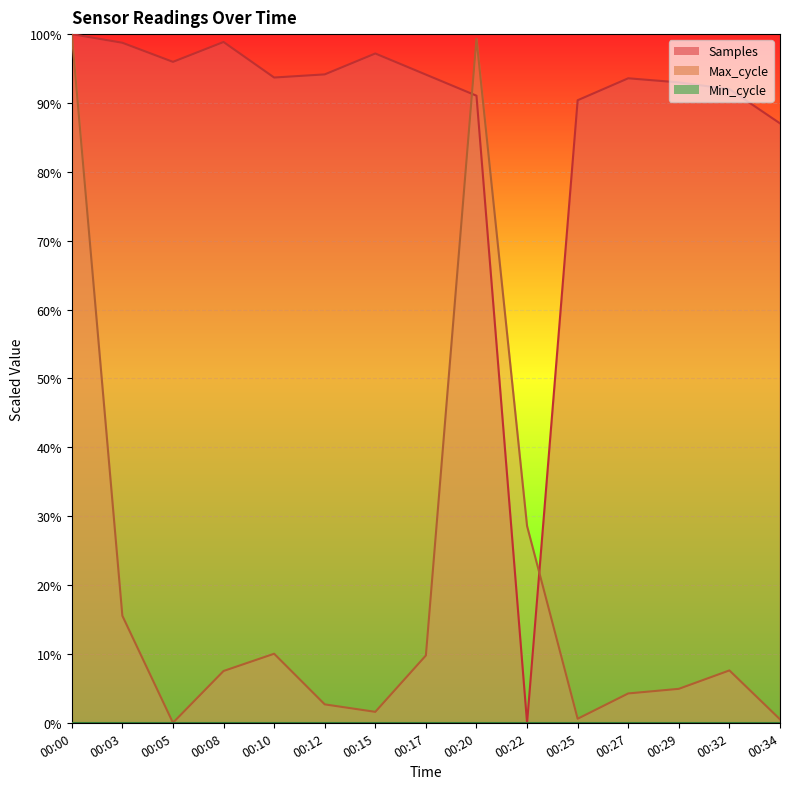

Reading left to right, what are all the values shown in this chart?

Samples: 00:00=100.0	00:03=98.7	00:05=96.0	00:08=98.9	00:10=93.7	00:12=94.2	00:15=97.2	00:17=94.1	00:20=91.1	00:22=0.0	00:25=90.4	00:27=93.6	00:29=93.0	00:32=92.0	00:34=87.0
Max_cycle: 00:00=100.0	00:03=15.5	00:05=0.0	00:08=7.5	00:10=10.0	00:12=2.7	00:15=1.6	00:17=9.8	00:20=99.3	00:22=28.6	00:25=0.6	00:27=4.3	00:29=4.9	00:32=7.6	00:34=0.5